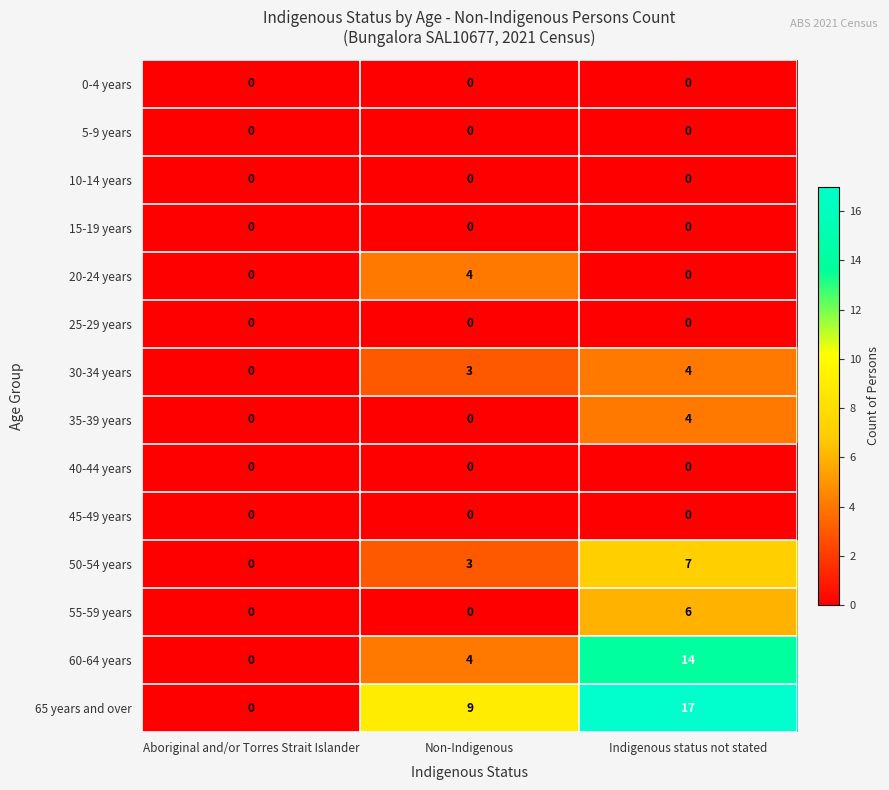

Which series changed the most between Aboriginal and/or Torres Strait Islander and Indigenous status not stated?

65 years and over